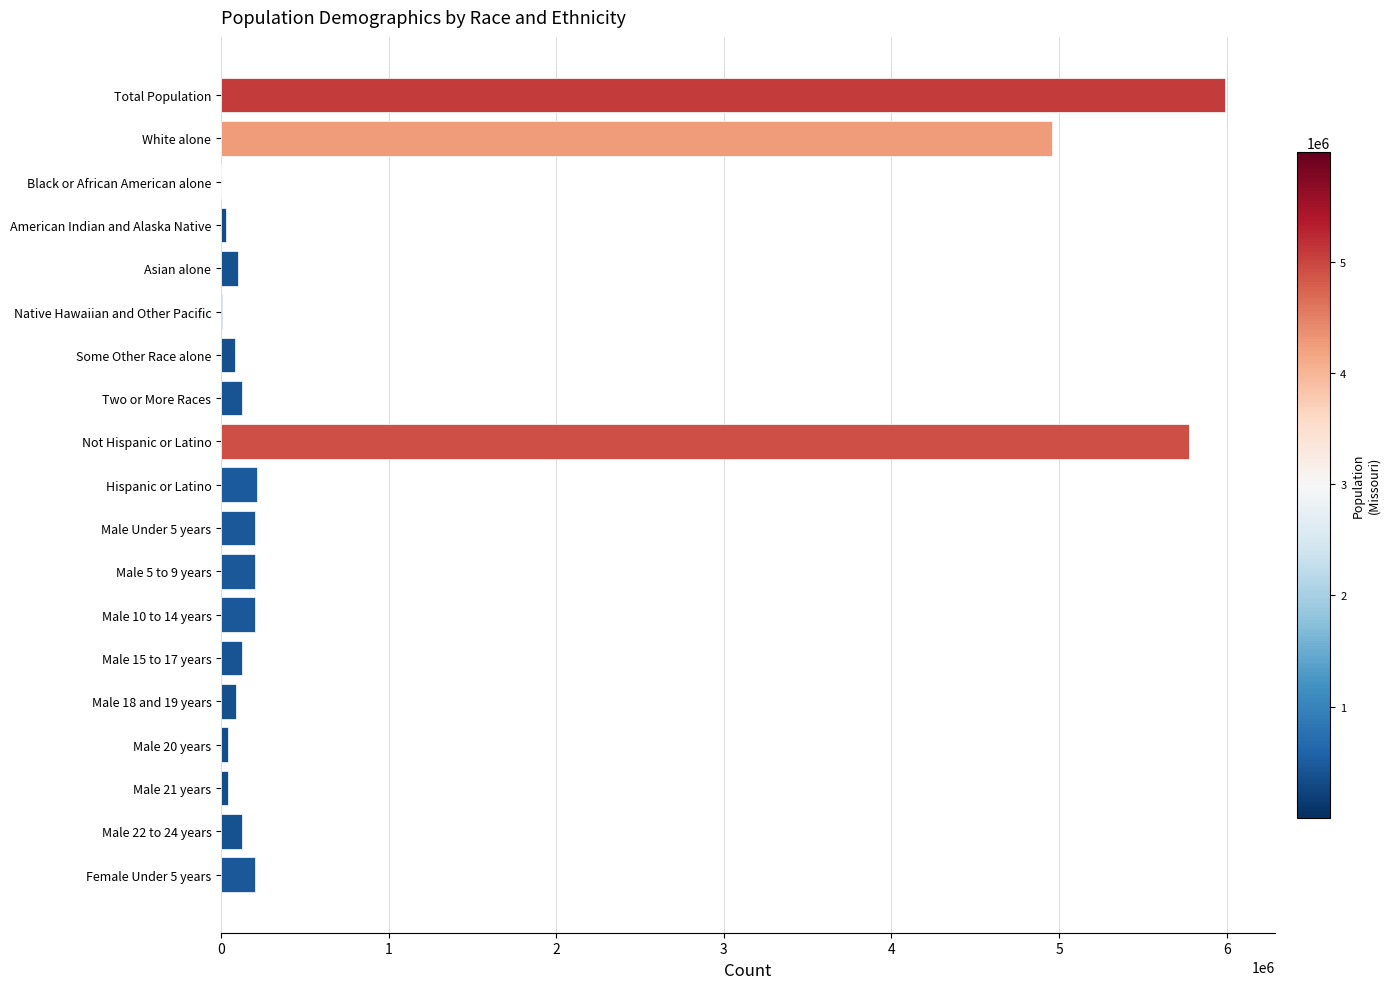

What is the sum of all values?

18500373